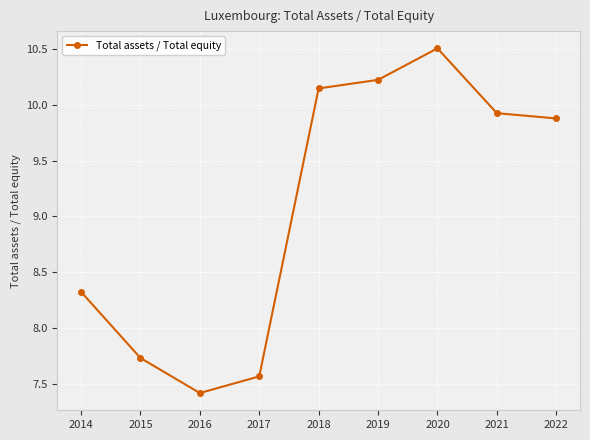

Where does the data first go above 9?

2018